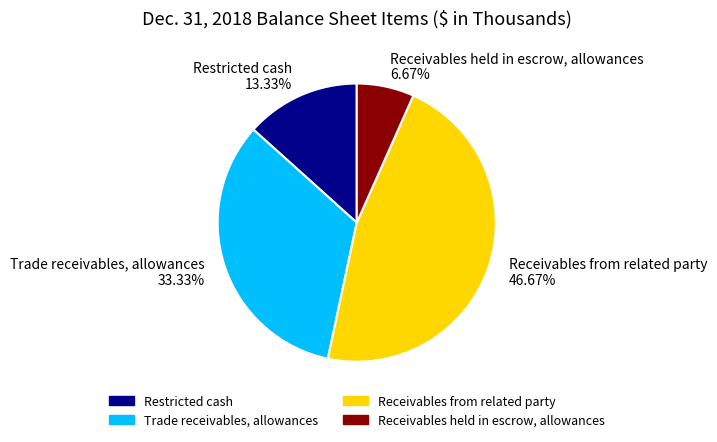

To the nearest percent, what portion does Trade receivables, allowances represent?

33%